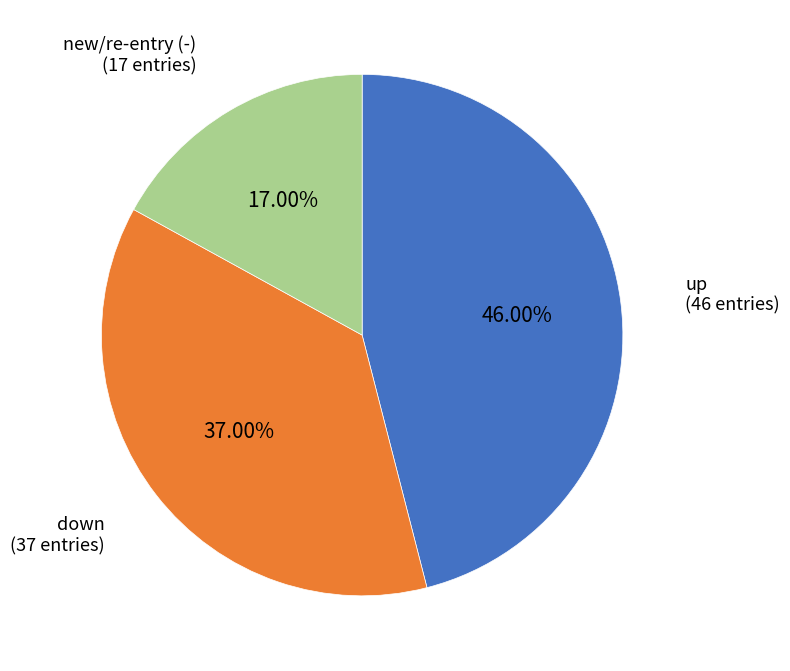

Is there a majority slice in this chart?

No